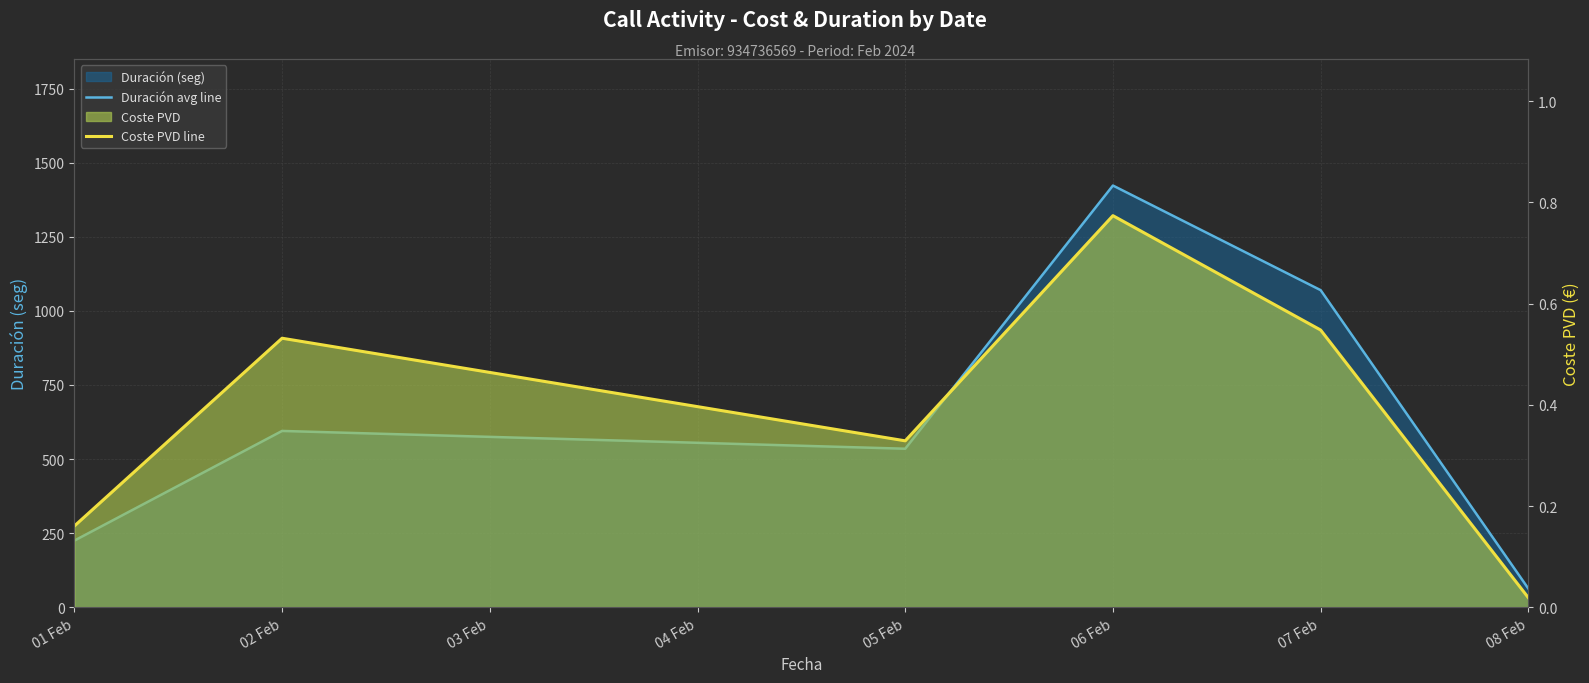

True or false: Coste PVD line and Duración avg line intersect in this chart.

False